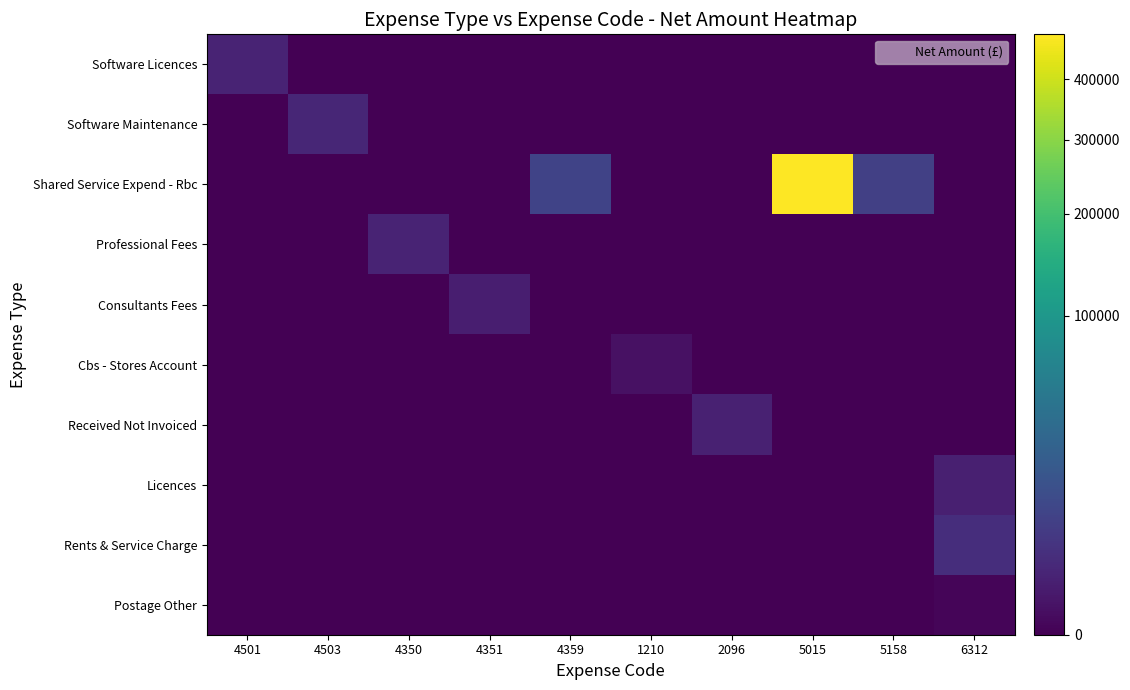

Between 1210 and 5158, which is larger?

1210